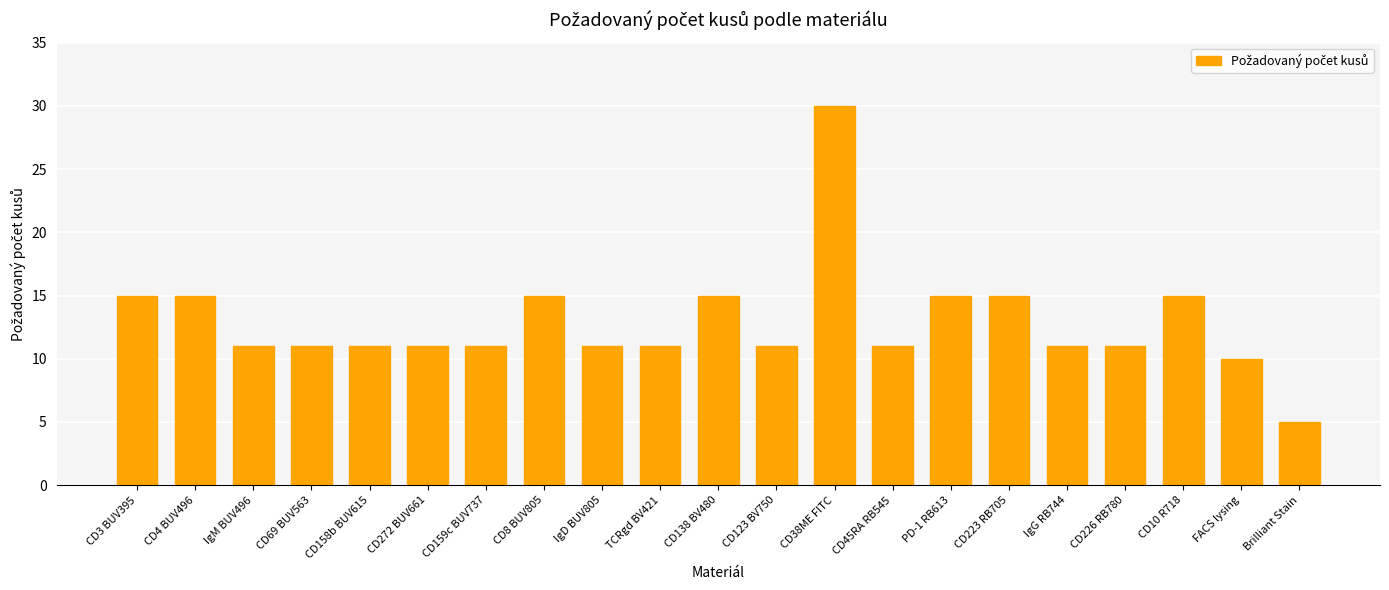

True or false: the data shows 15 at CD8 BUV805.

True